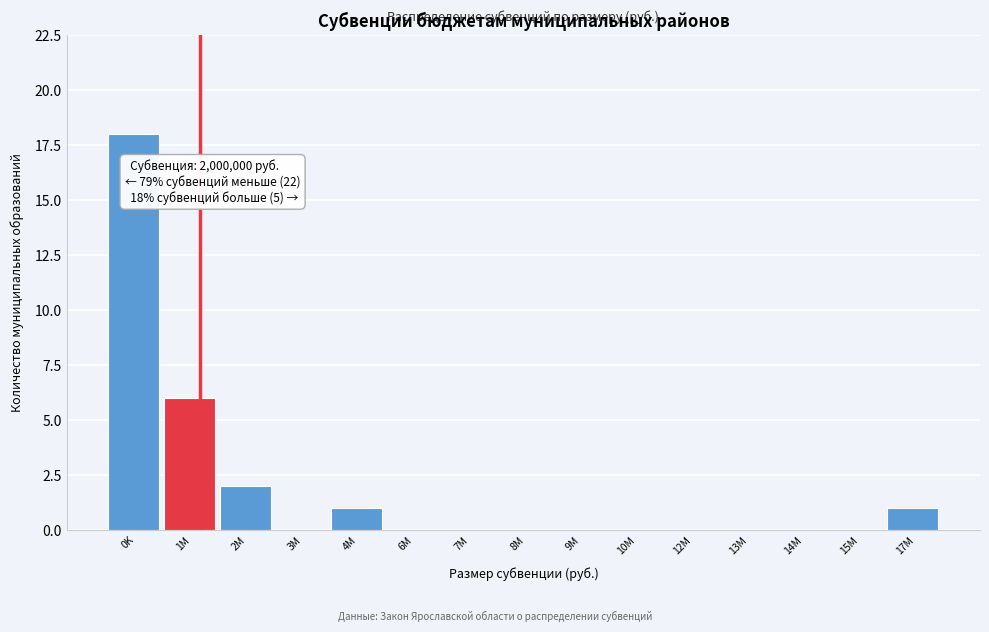

Reading right to left, transcribe all the data shown in this chart.

17M=1	15M=0	14M=0	13M=0	12M=0	10M=0	9M=0	8M=0	7M=0	6M=0	4M=1	3M=0	2M=2	1M=6	0K=18